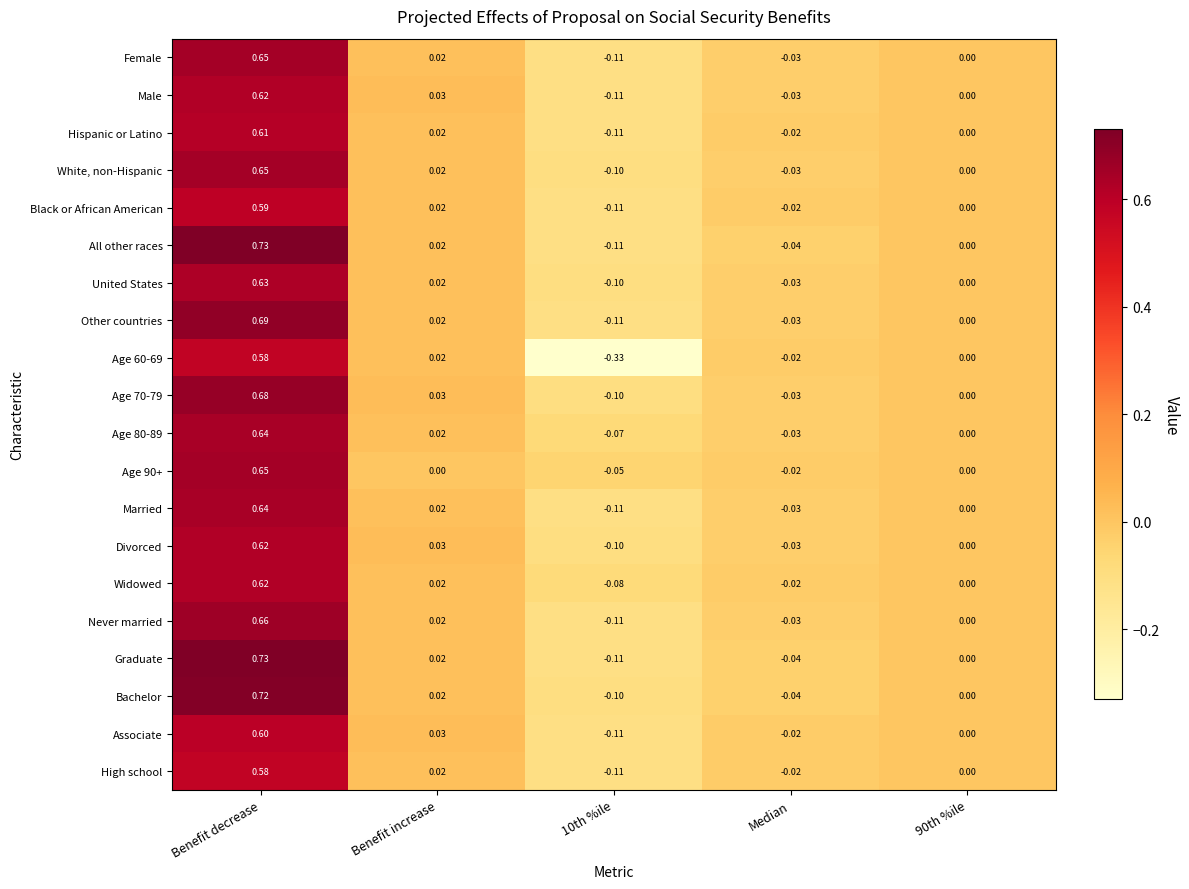

Which label corresponds to the largest value in the chart?

Benefit decrease